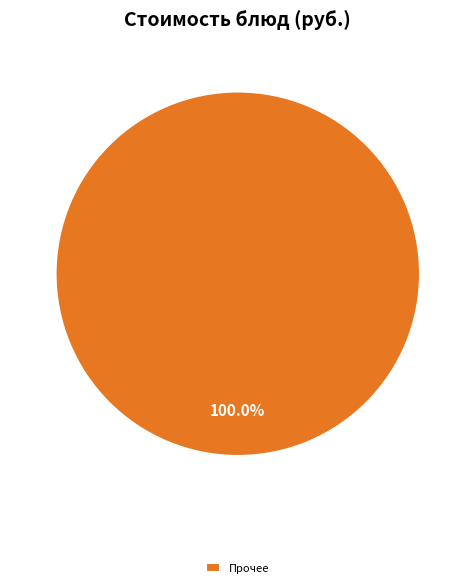

Is there a majority slice in this chart?

Yes